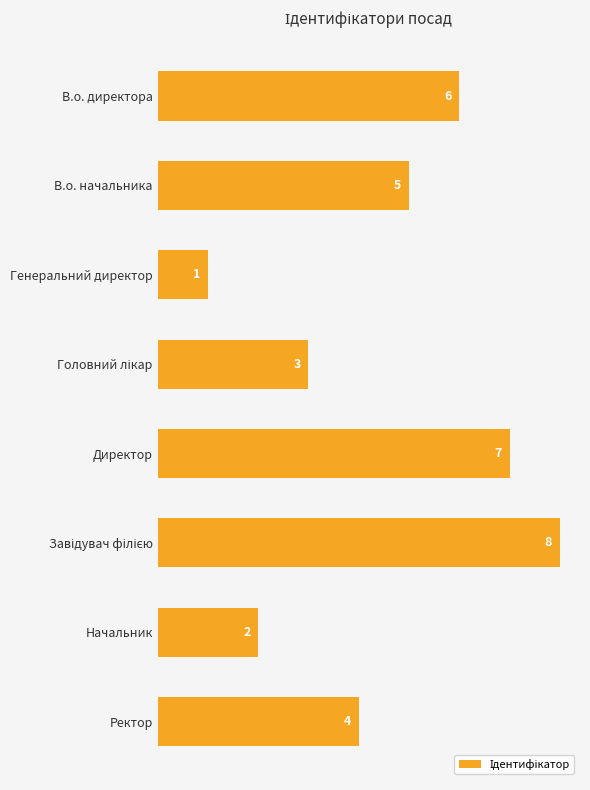

Reading top to bottom, list all the values displayed in this chart.

6	5	1	3	7	8	2	4